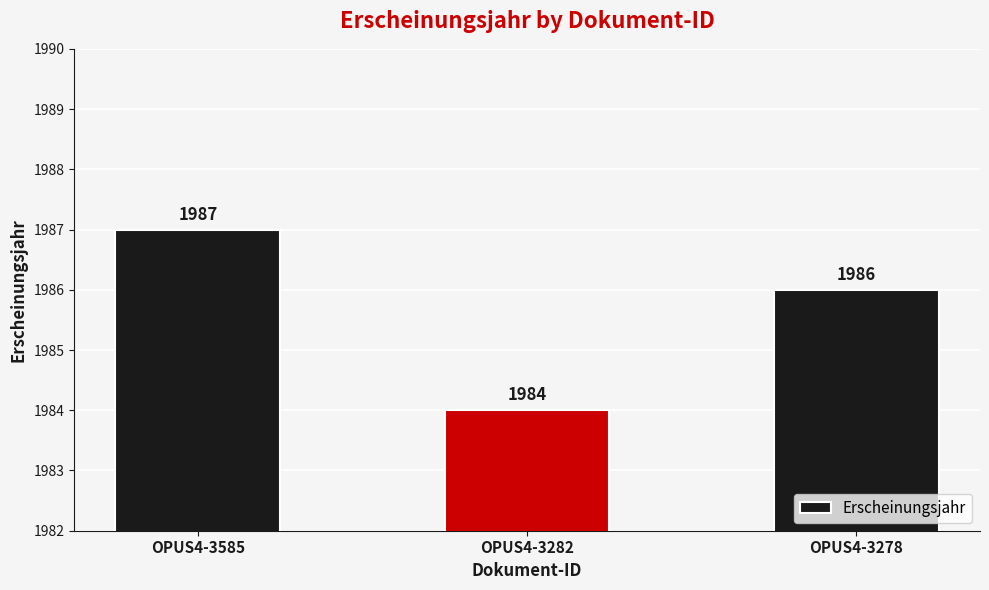

Rank the categories by value from lowest to highest.

OPUS4-3282, OPUS4-3278, OPUS4-3585